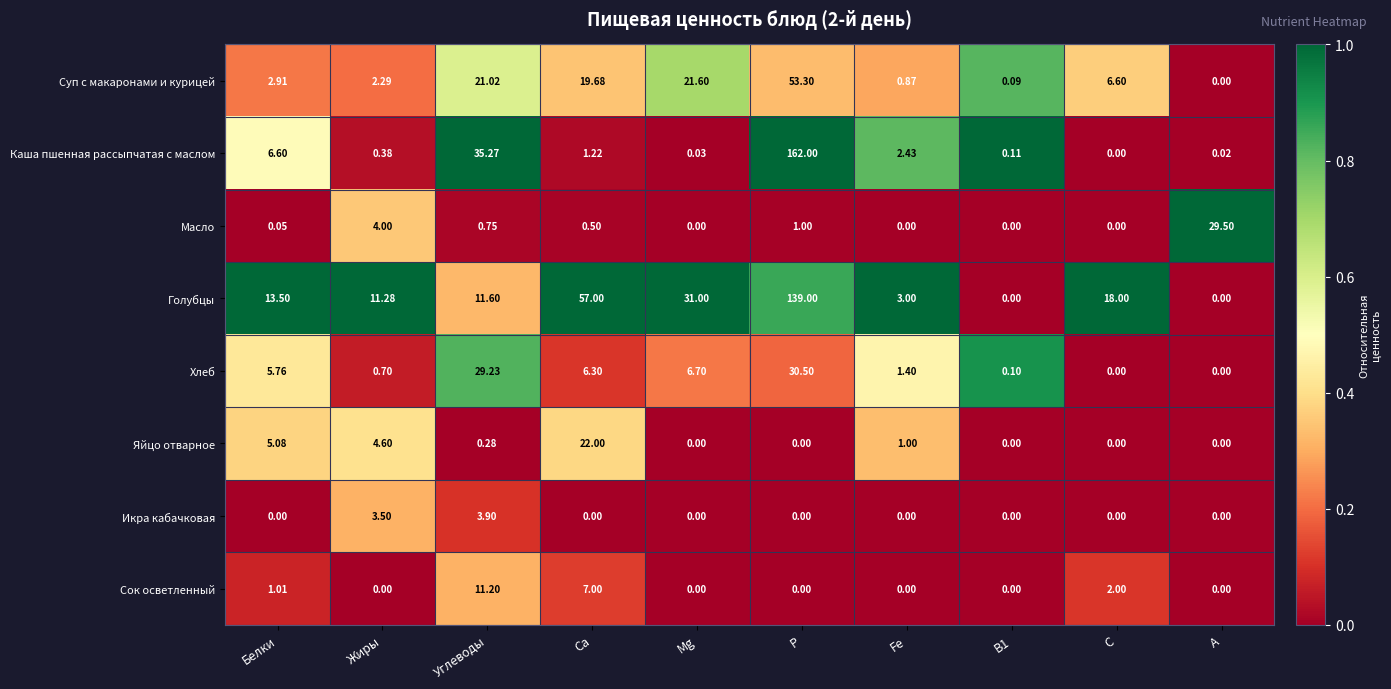

Which series has the largest total across all categories?

Голубцы